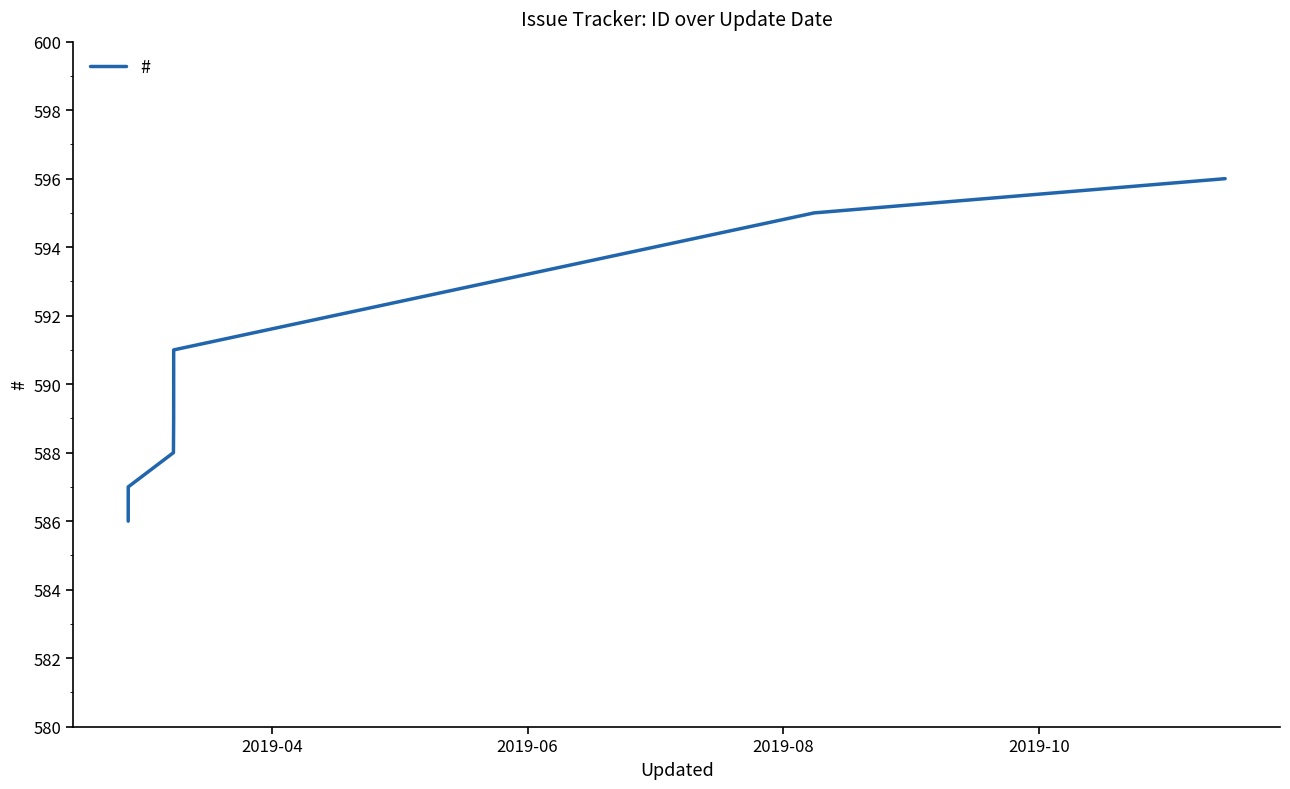

Count the values in the range 587 to 595.

5